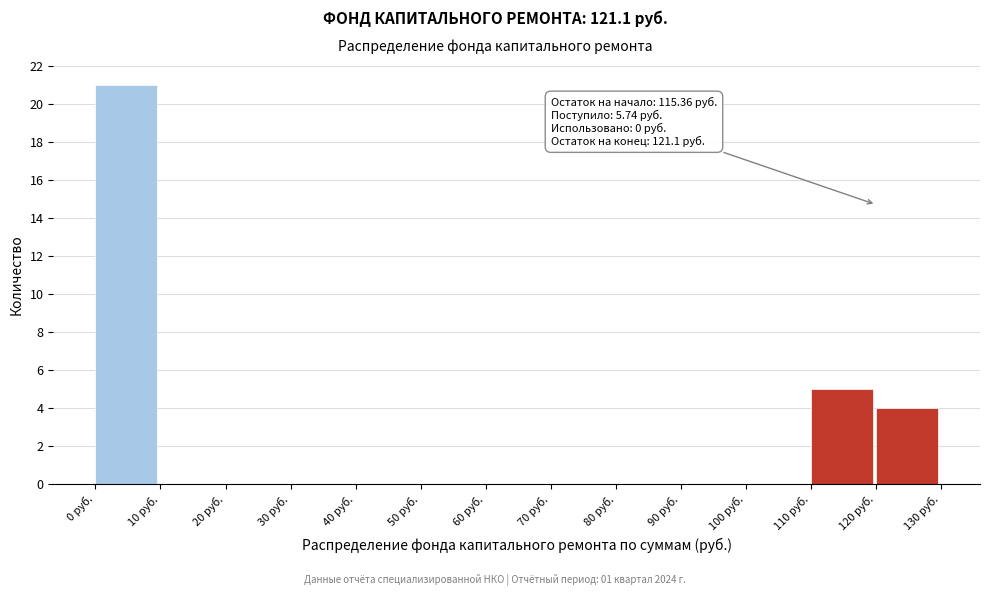

Over which range of the x-axis is the bar tallest?

0 to 10